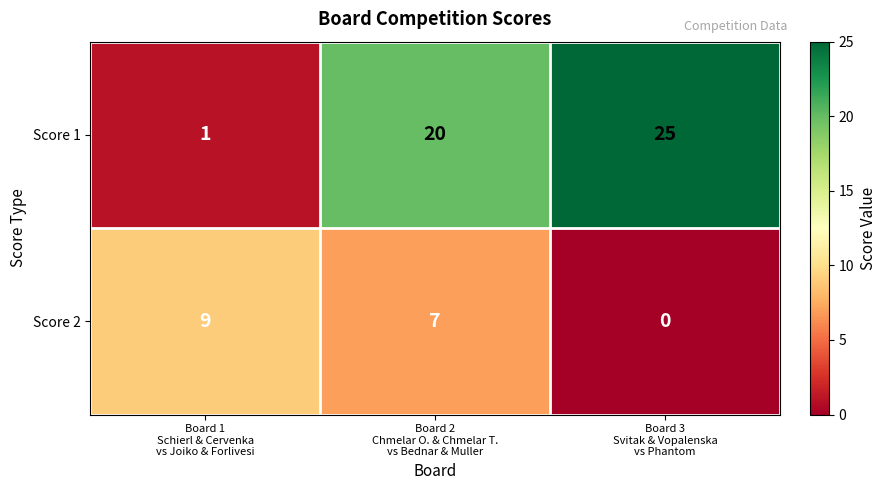

What is the highest value of the Score 1 series?

25